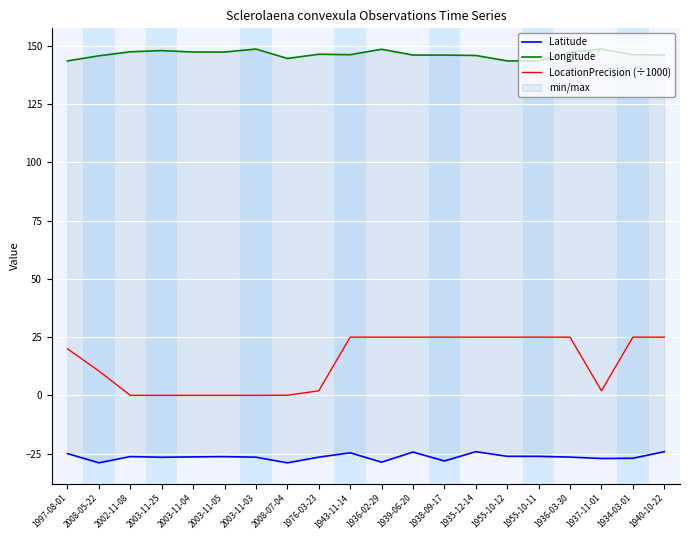

What is the difference between the Latitude values at 1938-09-17 and 1934-03-01?

1.2